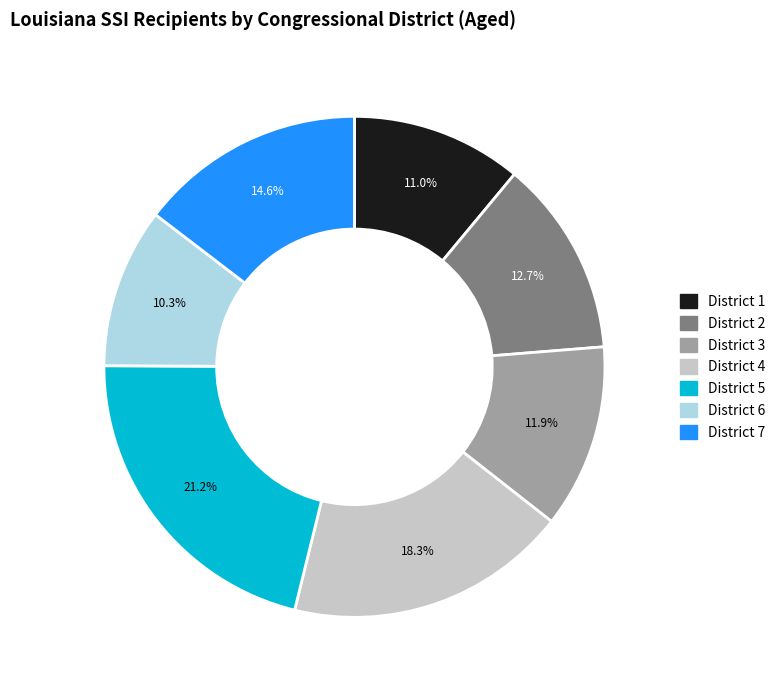

Is the sum of District 2 and District 7 greater than half?

No